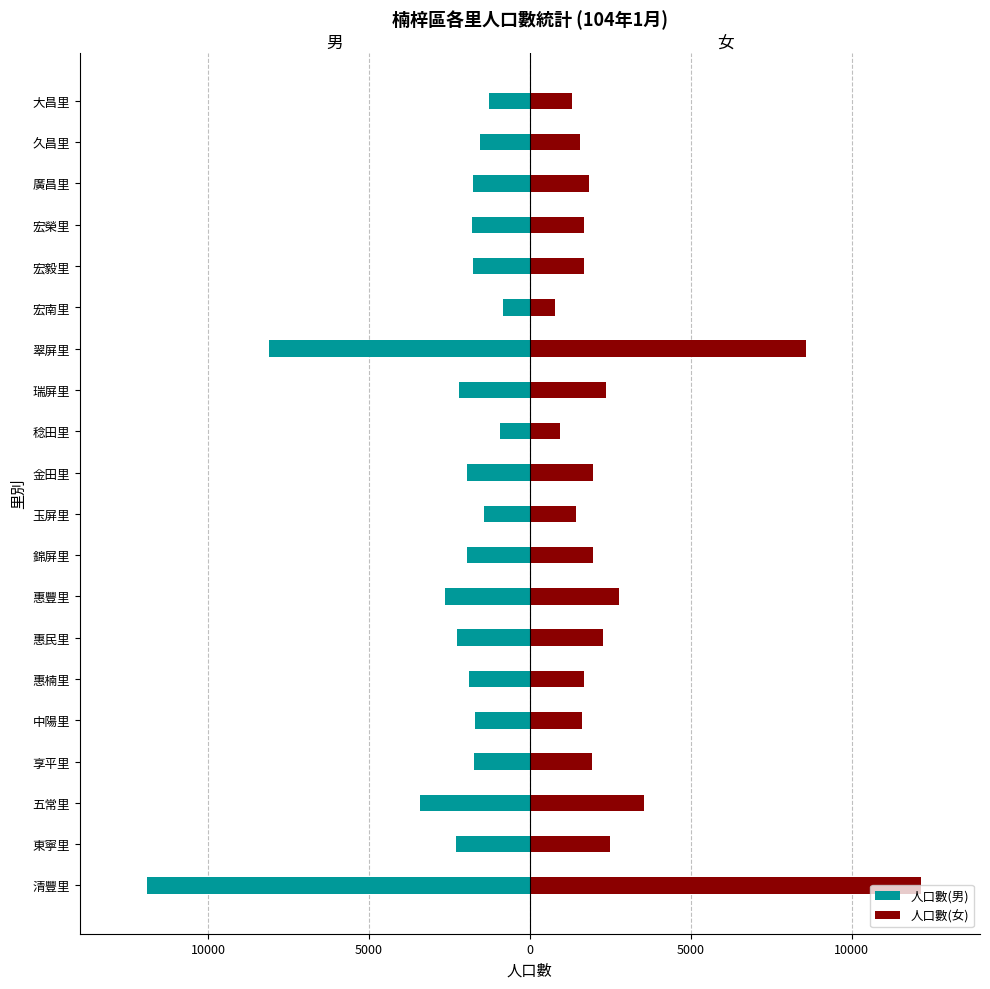

Does the chart contain any negative values?

Yes